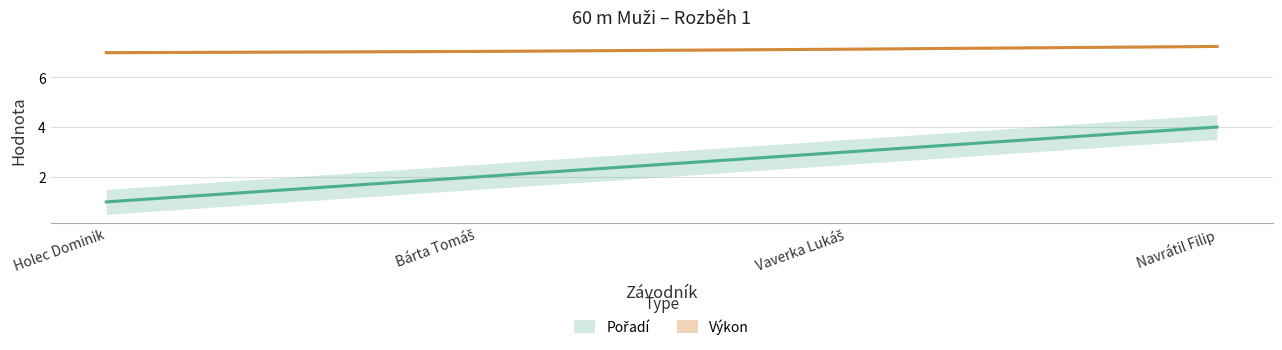

List the labels in order of Výkon value, smallest first.

Holec Dominik, Bárta Tomáš, Vaverka Lukáš, Navrátil Filip